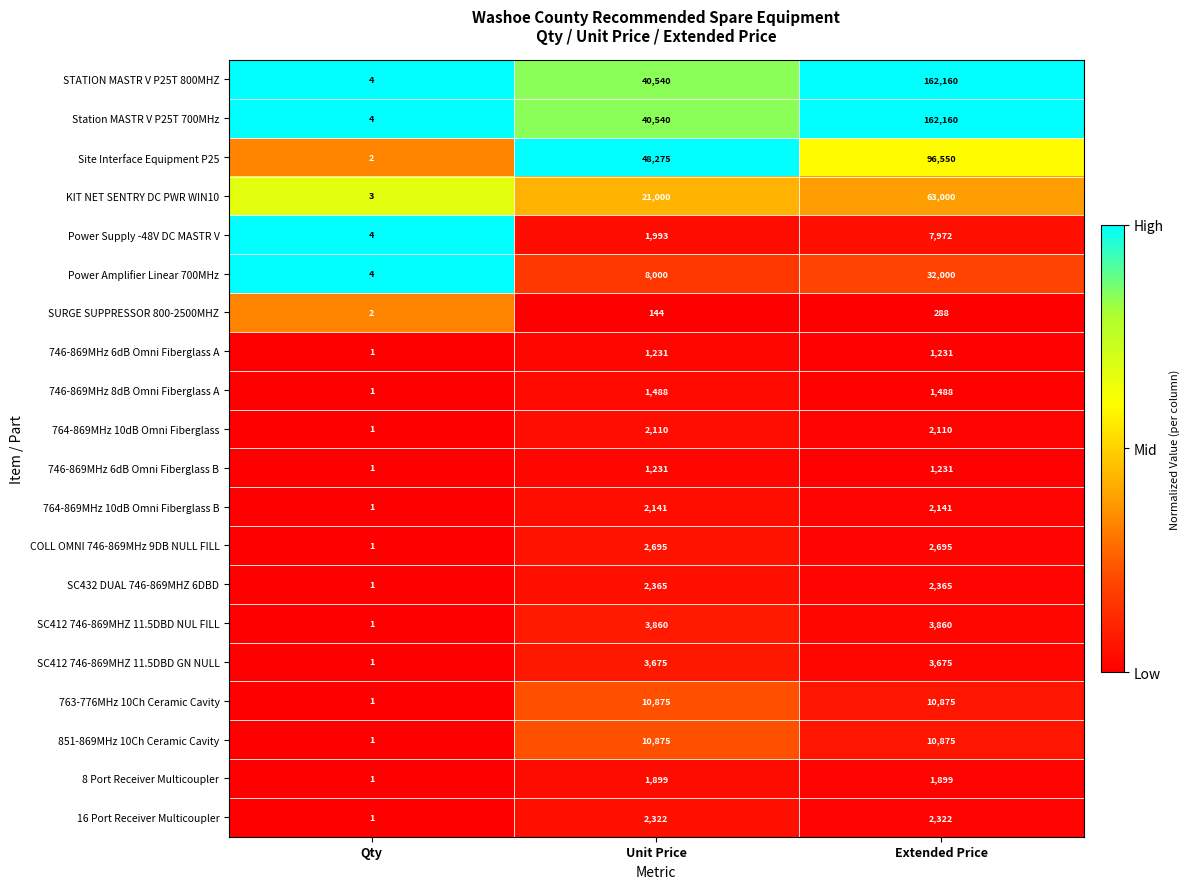

What is the total value across all series at Extended Price?

570897